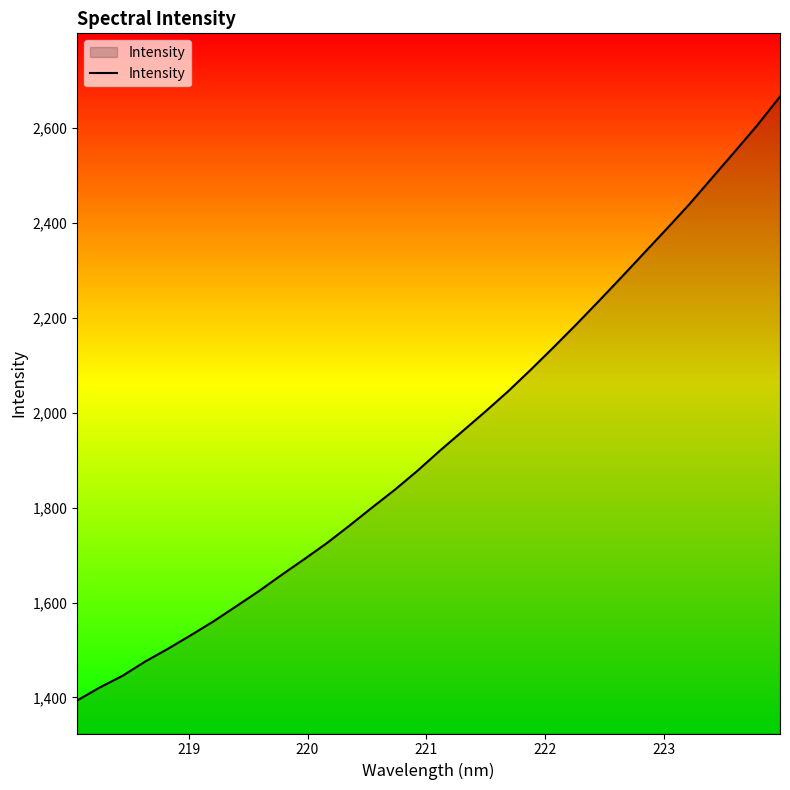

How many lines are shown in the chart?

1